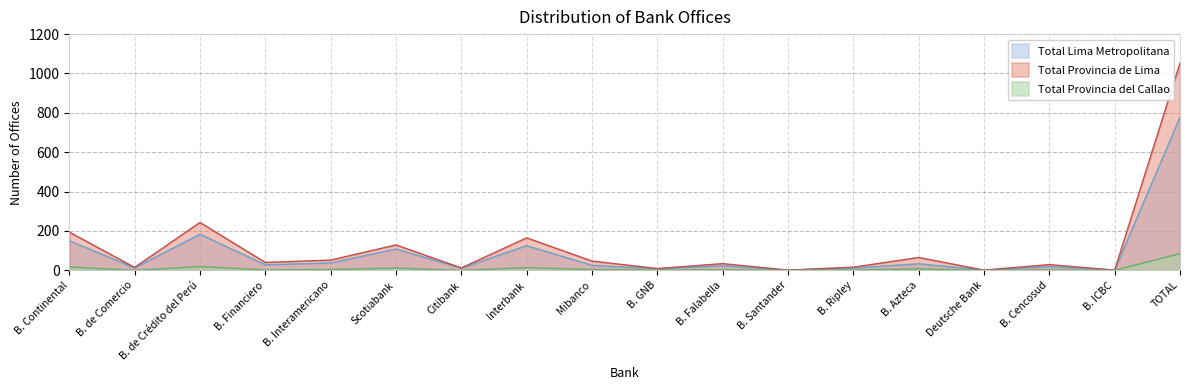

True or false: Total Provincia del Callao has more than 1 points higher than both neighbors.

True